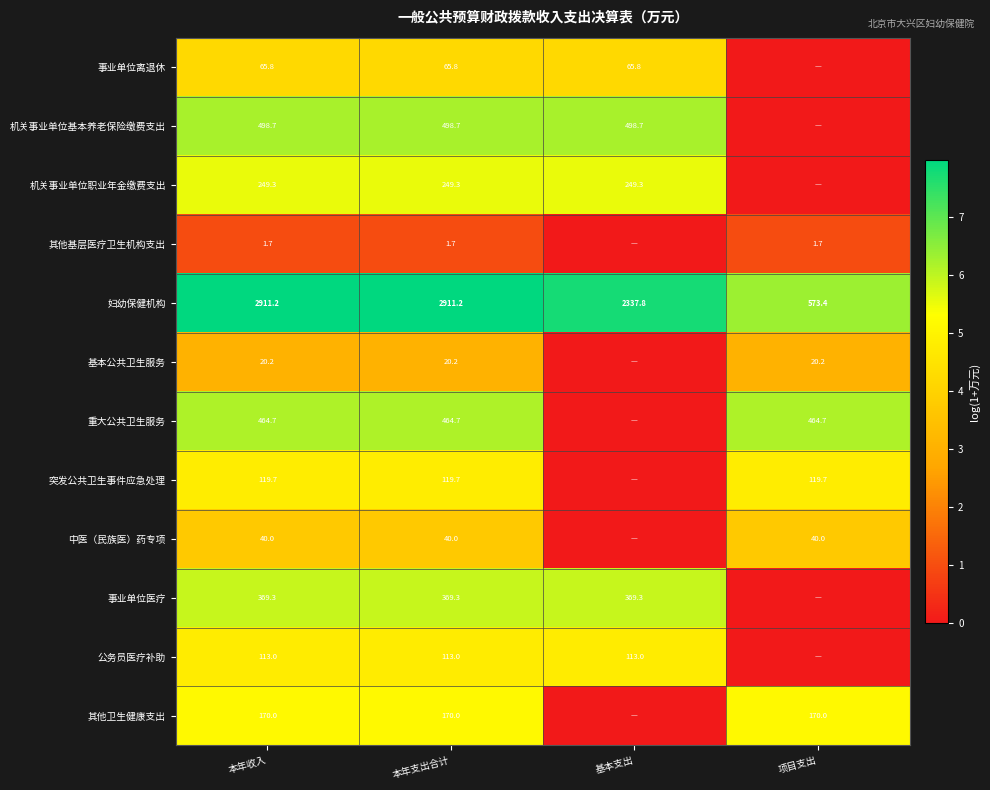

Between 基本支出 and 项目支出, which is larger?

基本支出